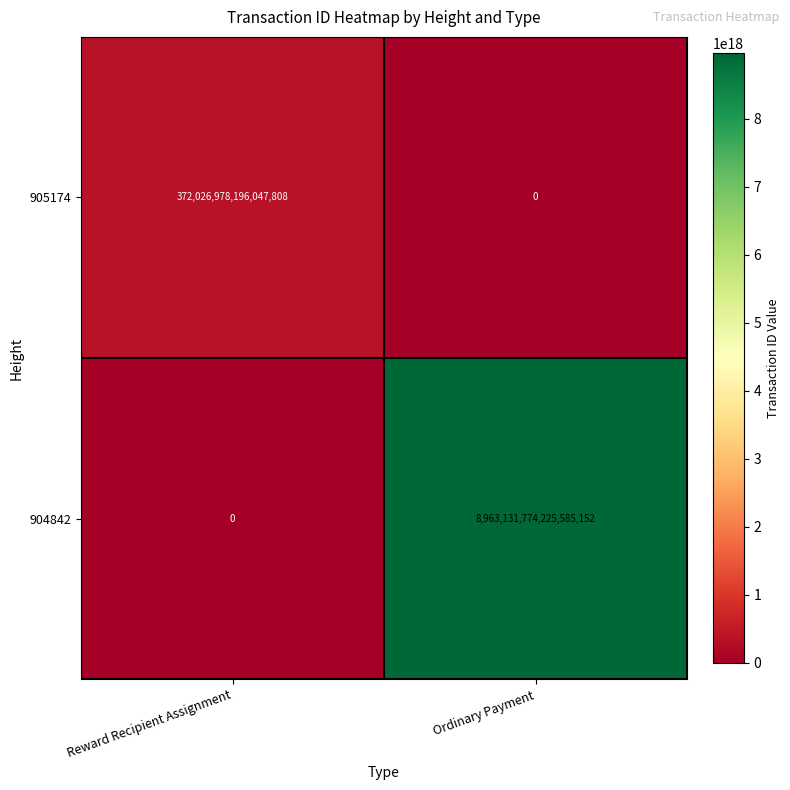

Between Reward Recipient Assignment and Ordinary Payment, which series saw the biggest shift?

904842